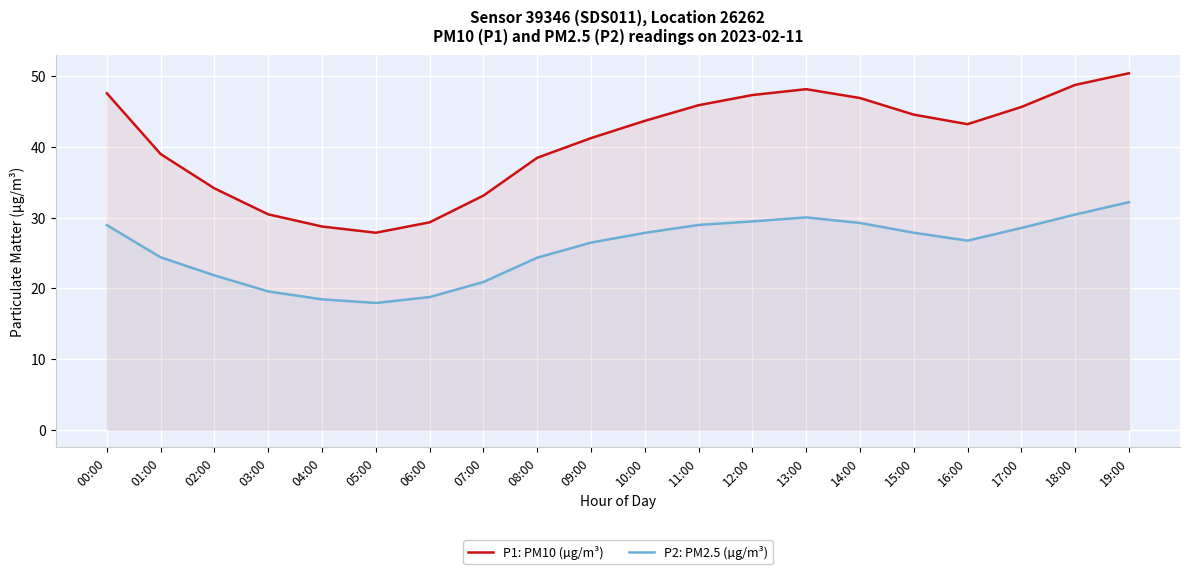

True or false: P2: PM2.5 (µg/m³) has more than 1 points higher than both neighbors.

False